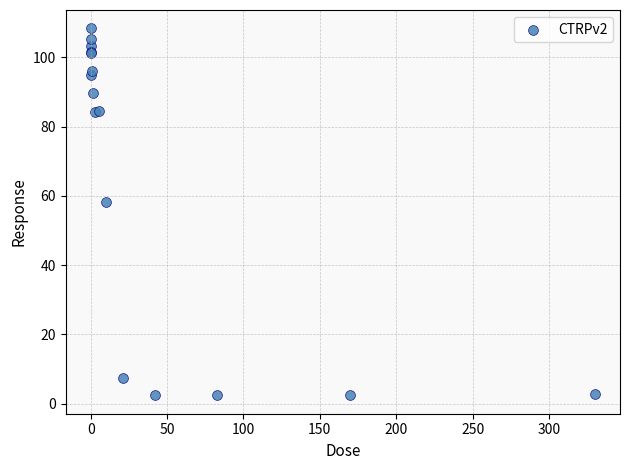

What Y value in the scatter plot is closest to 55?

58.3